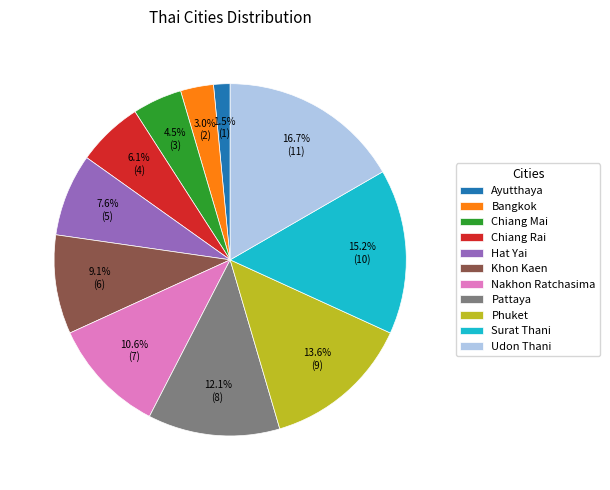

To the nearest percent, what is the average slice percentage?

9%